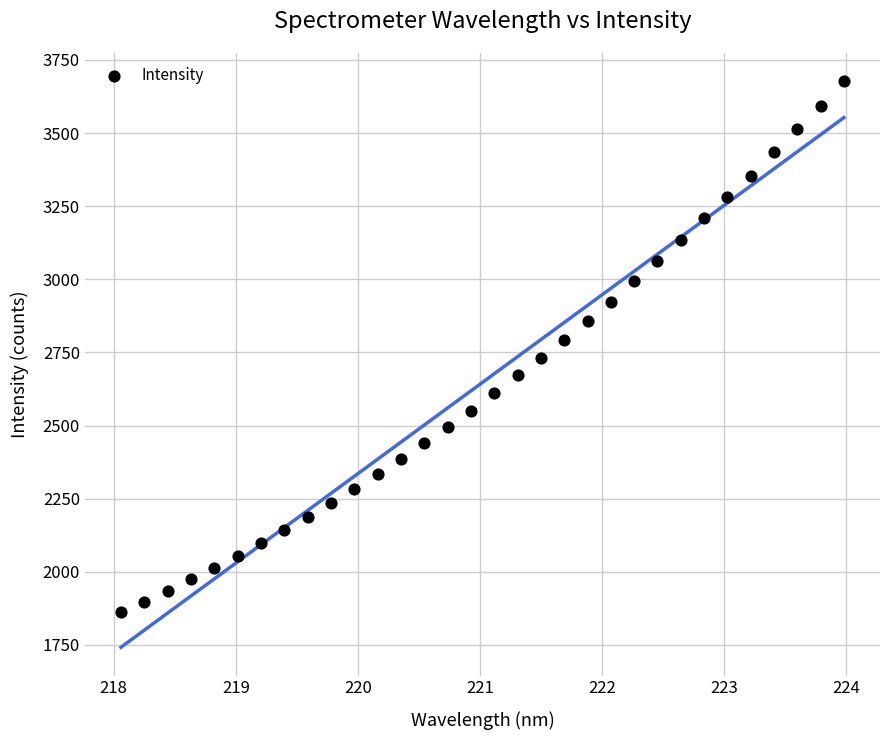

What is the range of Y values (max minus min)?

1815.0